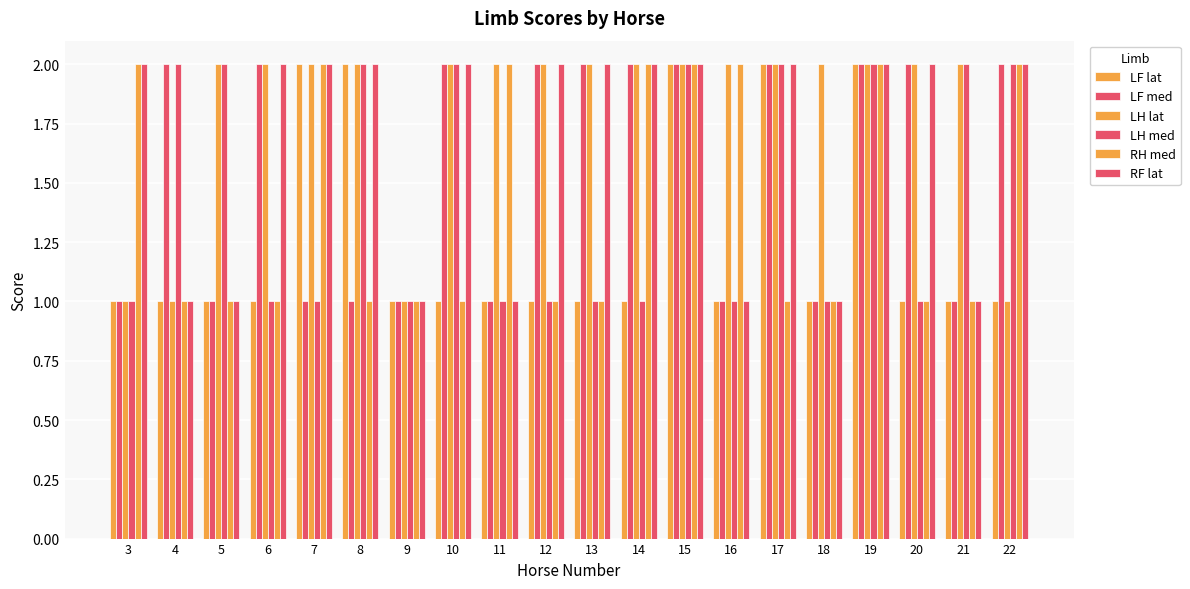

At which category is the sum across all series the highest?

15